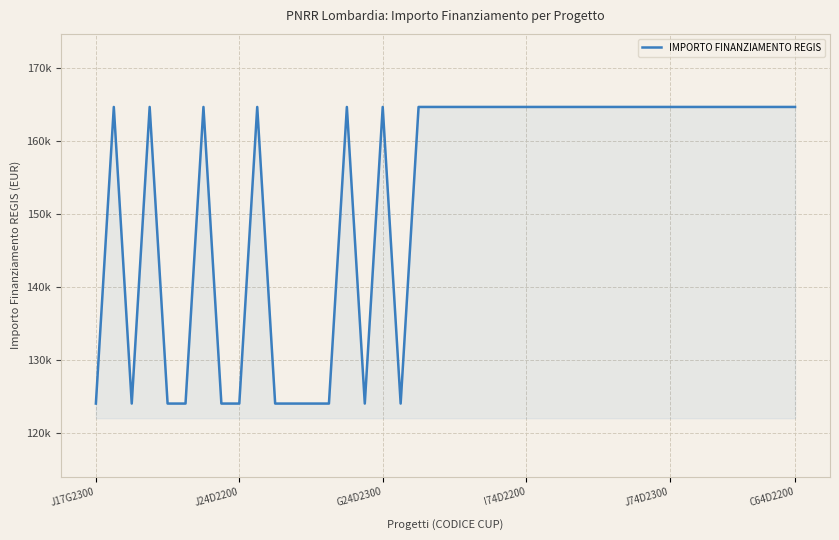

What is the maximum value shown in the chart?

164644.2